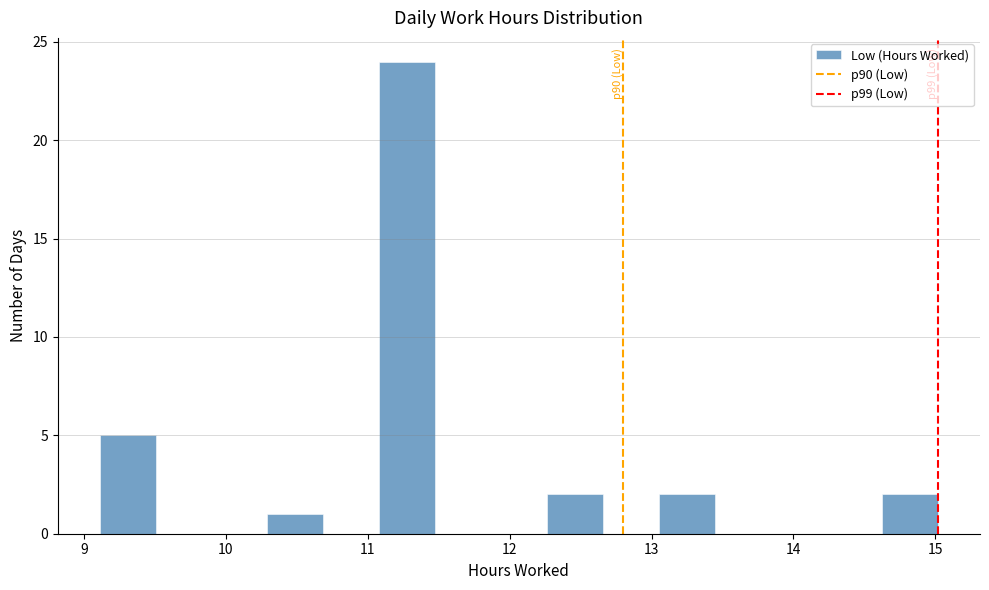

Around what value on the x-axis is the tallest bar? Give the approximate position of its centre, as read against the axis.

11.3